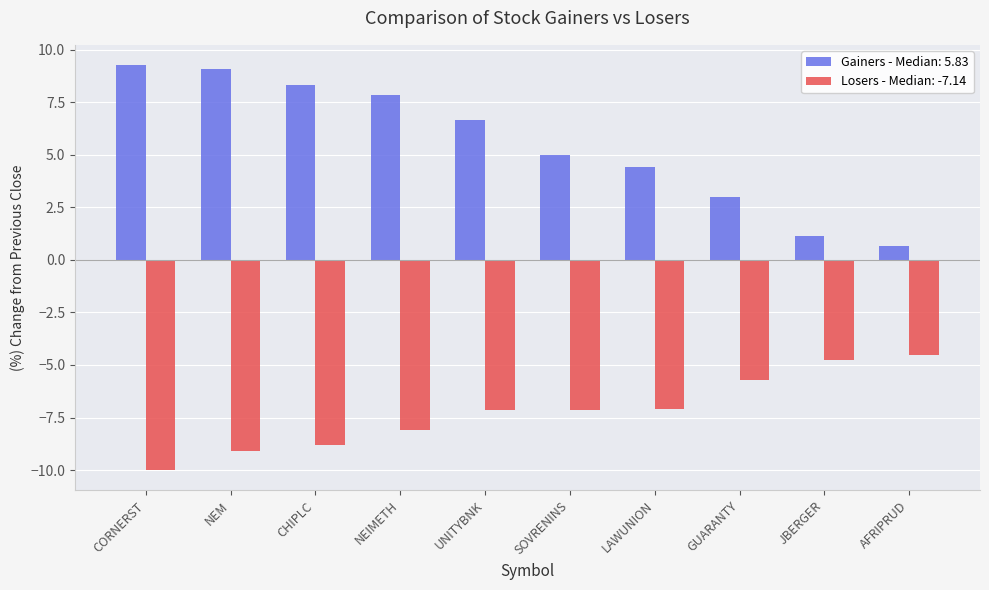

Which series has the largest total across all categories?

Gainers - Median: 5.83